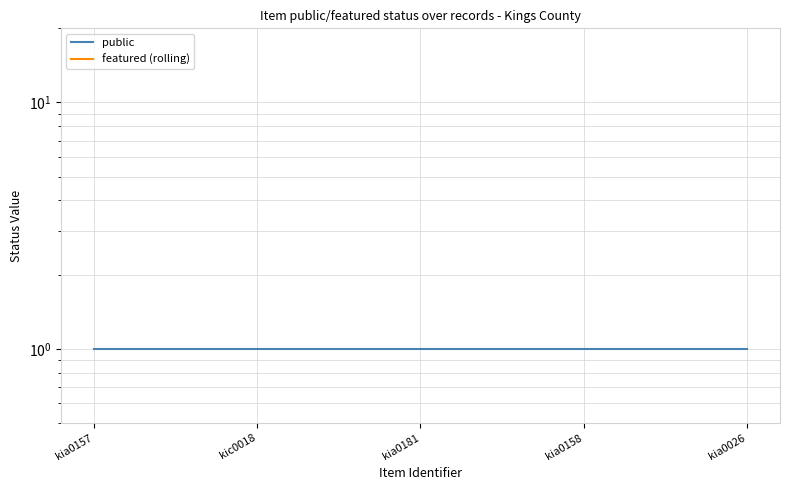

True or false: public and featured (rolling) cross at least once.

False